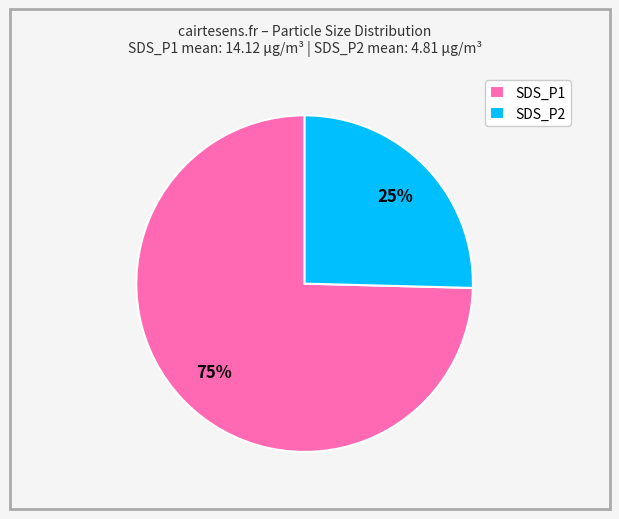

To the nearest percent, what percentage of the pie is SDS_P2?

26%